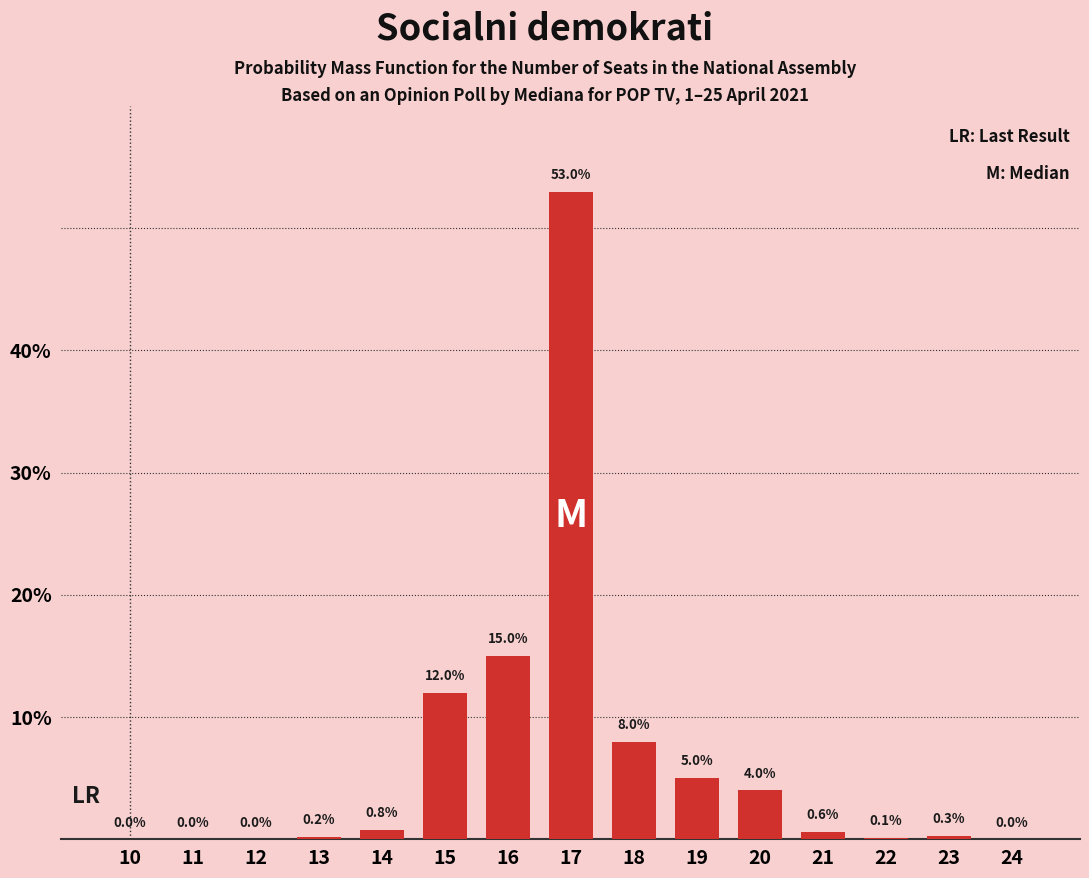

Reading left to right, list all the values displayed in this chart.

10=0.0	11=0.0	12=0.0	13=0.2	14=0.8	15=12.0	16=15.0	17=53.0	18=8.0	19=5.0	20=4.0	21=0.6	22=0.1	23=0.3	24=0.0